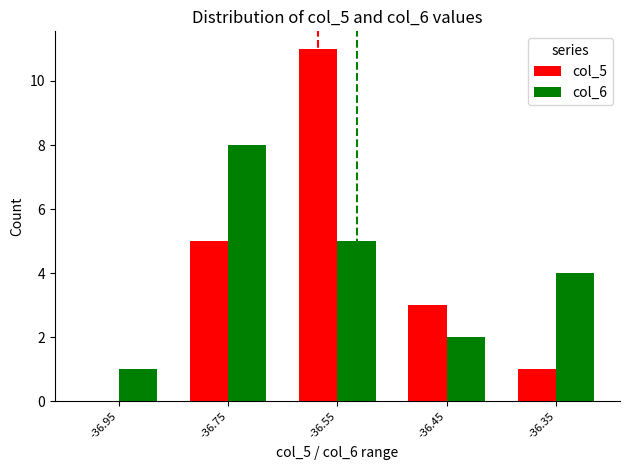

Reading left to right, extract all data points from this chart.

col_5: 0	5	11	3	1
col_6: 1	8	5	2	4